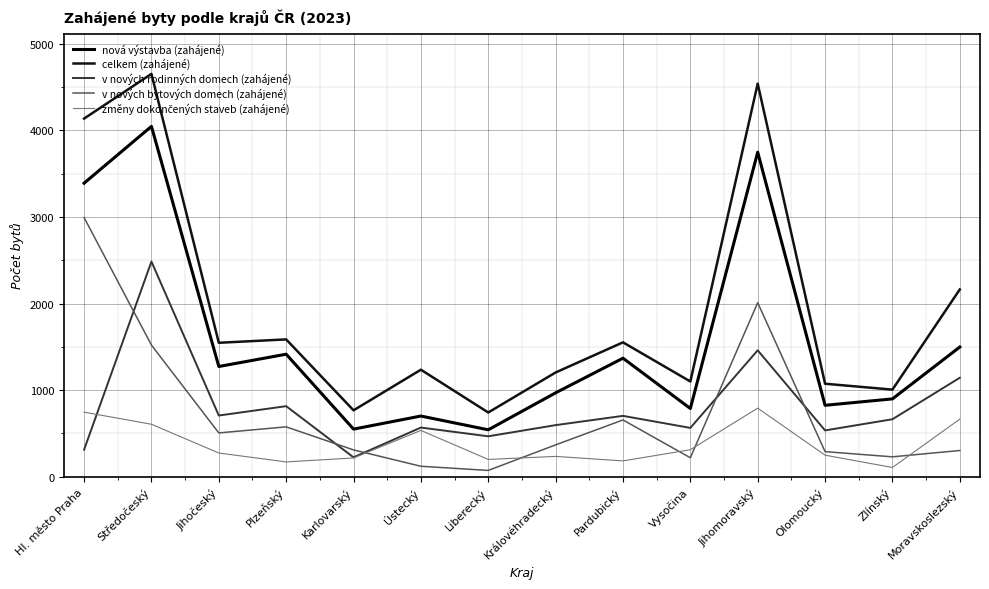

What is the sum of all v nových rodinných domech (zahájené) values?

11243